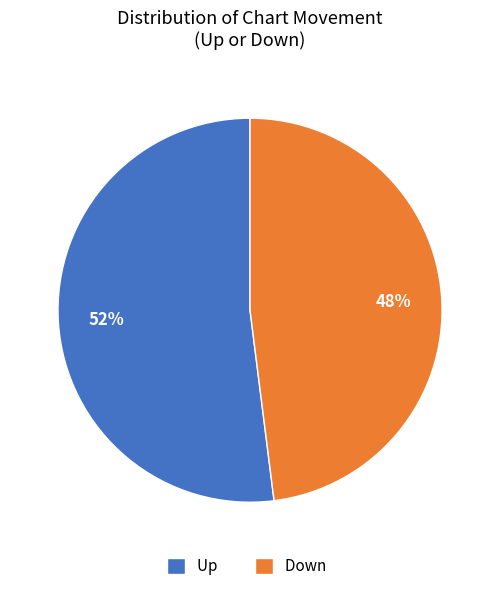

Between Up and Down, which is larger?

Up